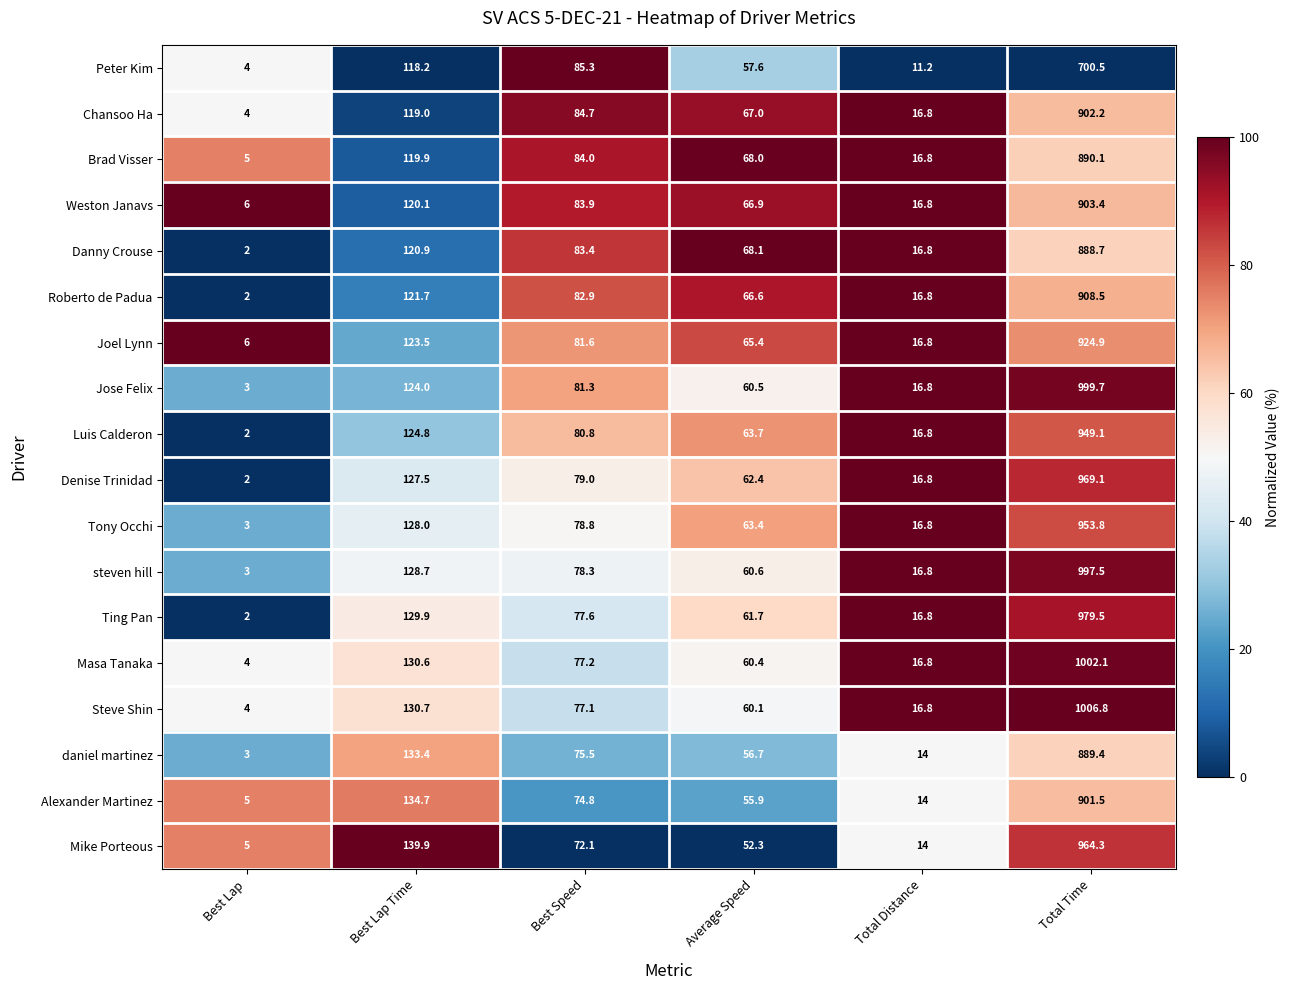

How many categories are shown in the chart?

6